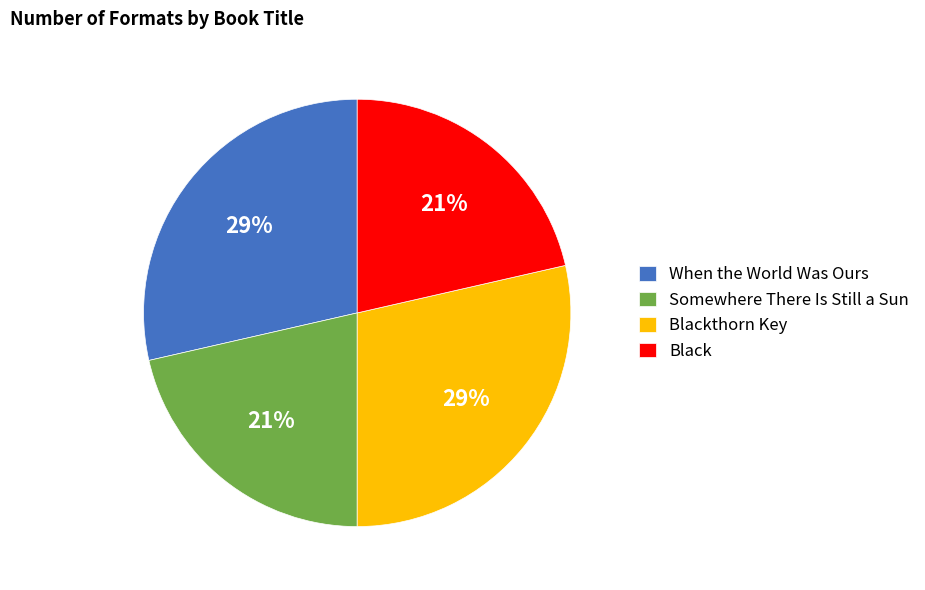

Does any single category account for the majority?

No